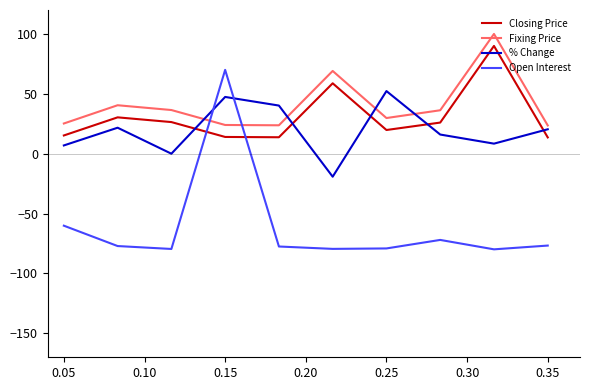

What is the difference between the maximum and minimum values in the Open Interest series?

149.9